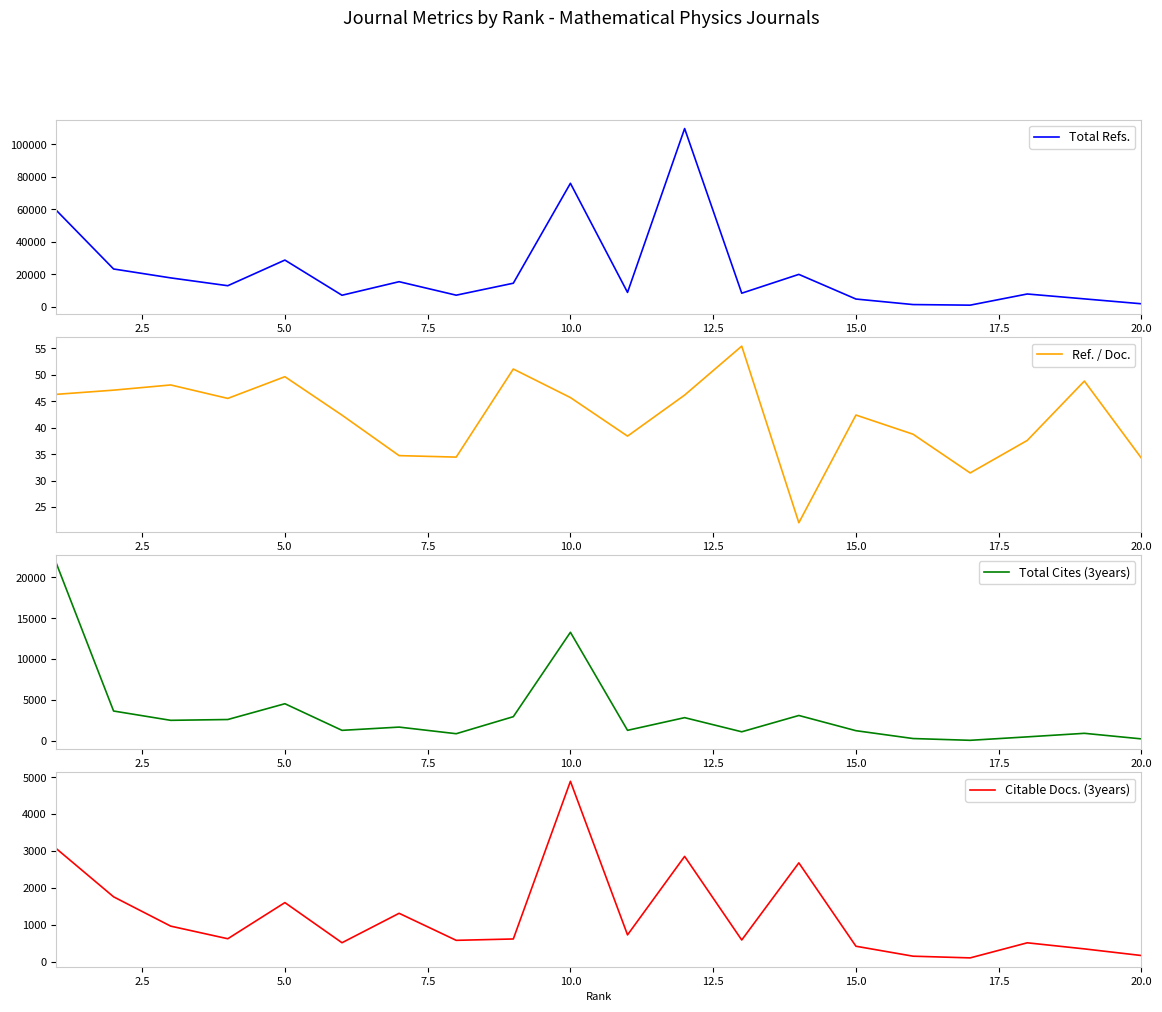

True or false: Citable Docs. (3years) has more than 2 points higher than both neighbors.

True